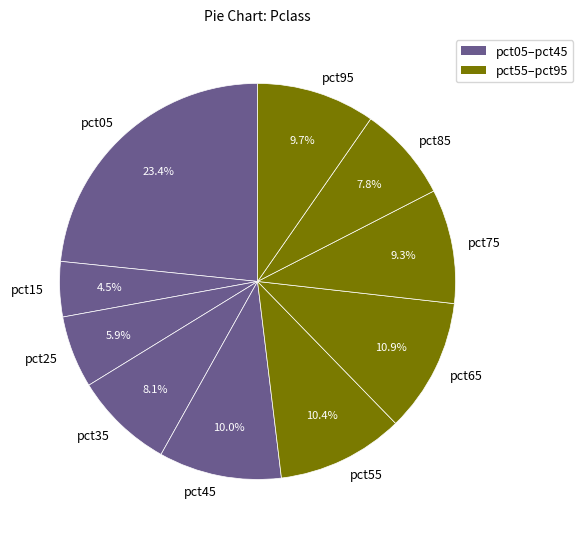

To the nearest percent, what percentage of the pie is pct85?

8%